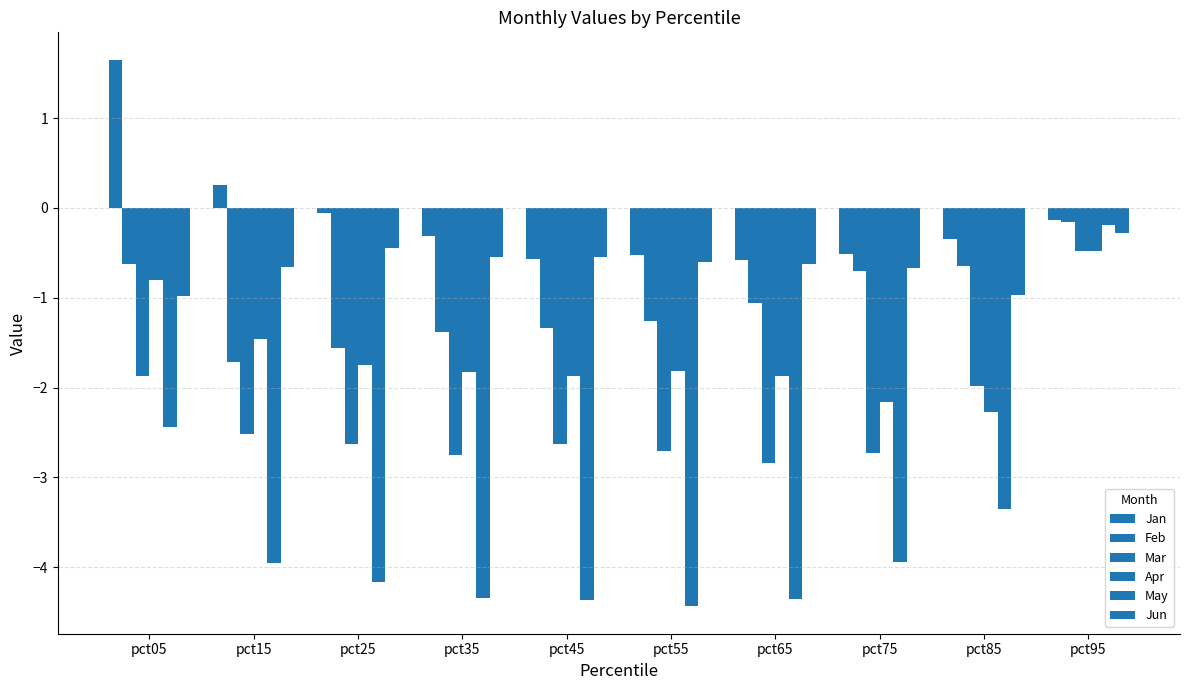

Reading left to right, extract all data points from this chart.

Jan: pct05=1.6	pct15=0.2	pct25=-0.1	pct35=-0.3	pct45=-0.6	pct55=-0.5	pct65=-0.6	pct75=-0.5	pct85=-0.3	pct95=-0.1
Feb: pct05=-0.6	pct15=-1.7	pct25=-1.6	pct35=-1.4	pct45=-1.3	pct55=-1.3	pct65=-1.1	pct75=-0.7	pct85=-0.6	pct95=-0.2
Mar: pct05=-1.9	pct15=-2.5	pct25=-2.6	pct35=-2.8	pct45=-2.6	pct55=-2.7	pct65=-2.8	pct75=-2.7	pct85=-2.0	pct95=-0.5
Apr: pct05=-0.8	pct15=-1.5	pct25=-1.7	pct35=-1.8	pct45=-1.9	pct55=-1.8	pct65=-1.9	pct75=-2.2	pct85=-2.3	pct95=-0.5
May: pct05=-2.4	pct15=-4.0	pct25=-4.2	pct35=-4.3	pct45=-4.4	pct55=-4.4	pct65=-4.4	pct75=-3.9	pct85=-3.4	pct95=-0.2
Jun: pct05=-1.0	pct15=-0.7	pct25=-0.4	pct35=-0.5	pct45=-0.5	pct55=-0.6	pct65=-0.6	pct75=-0.7	pct85=-1.0	pct95=-0.3